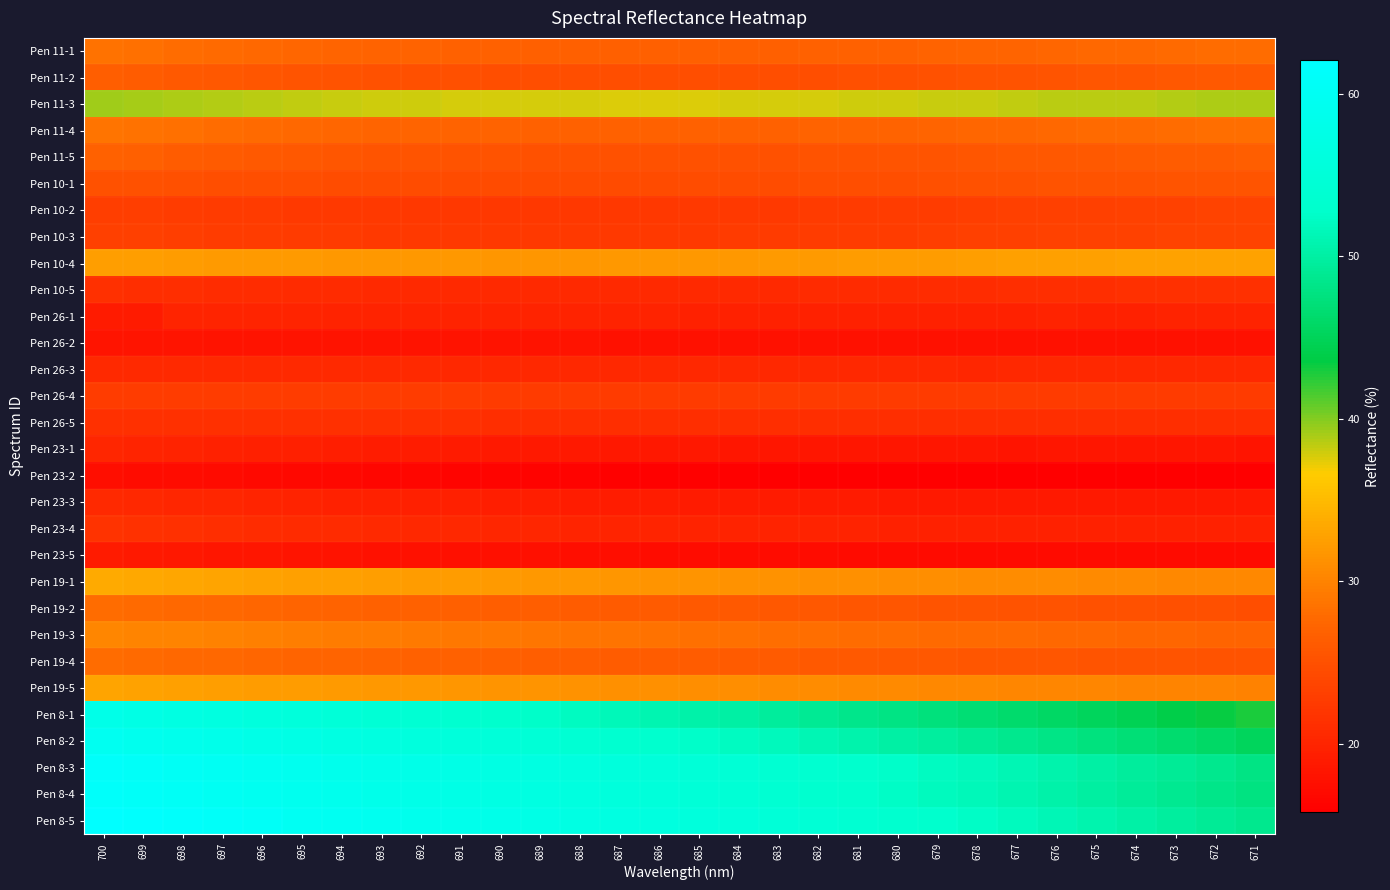

How many categories are shown in the chart?

30